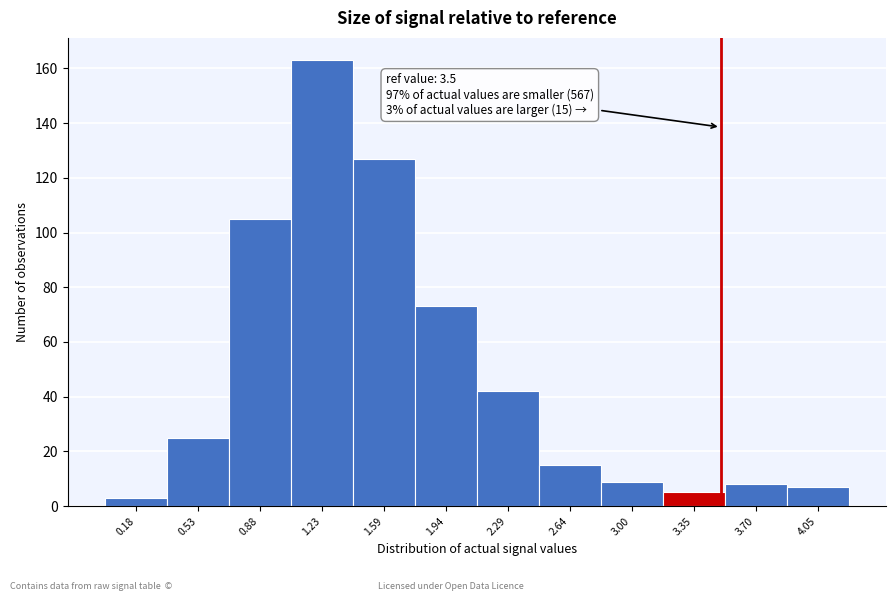

Over which range of the x-axis is the bar tallest?

1.05 to 1.40